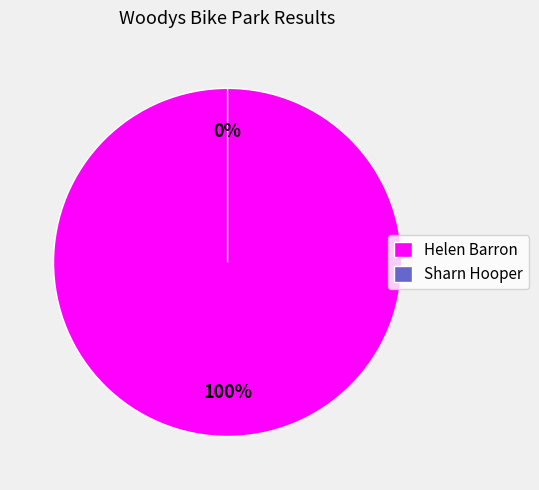

True or false: Helen Barron accounts for 100% of the total.

True